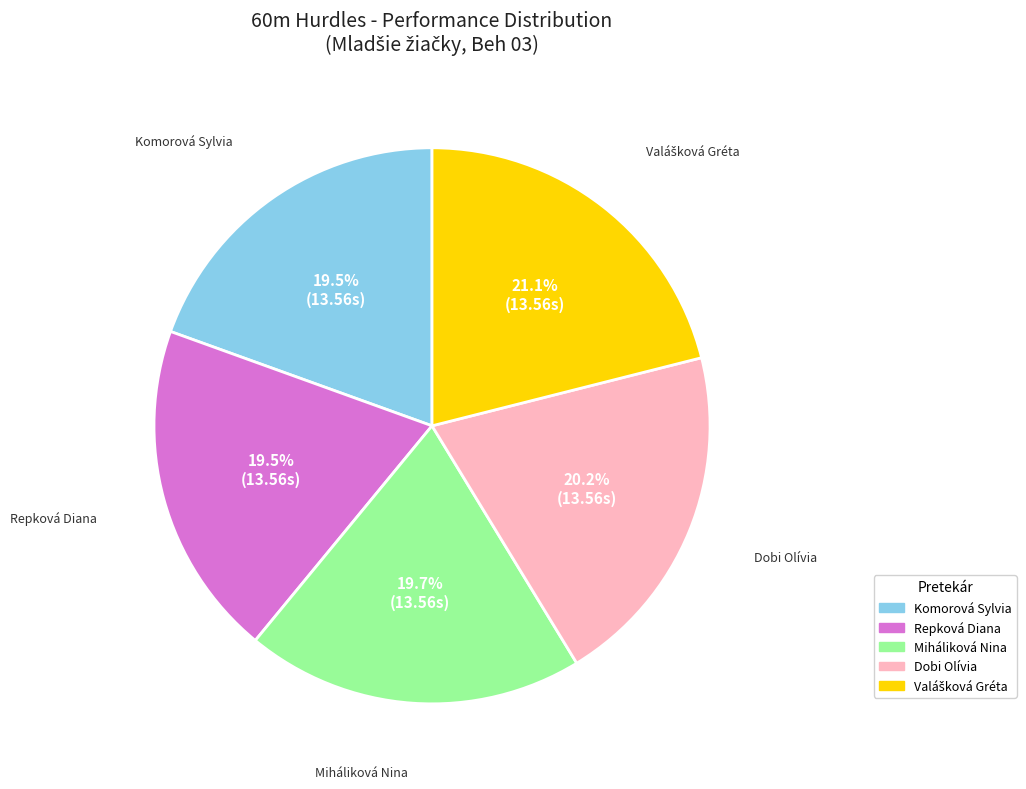

Is Dobi Olívia the majority of the pie?

No